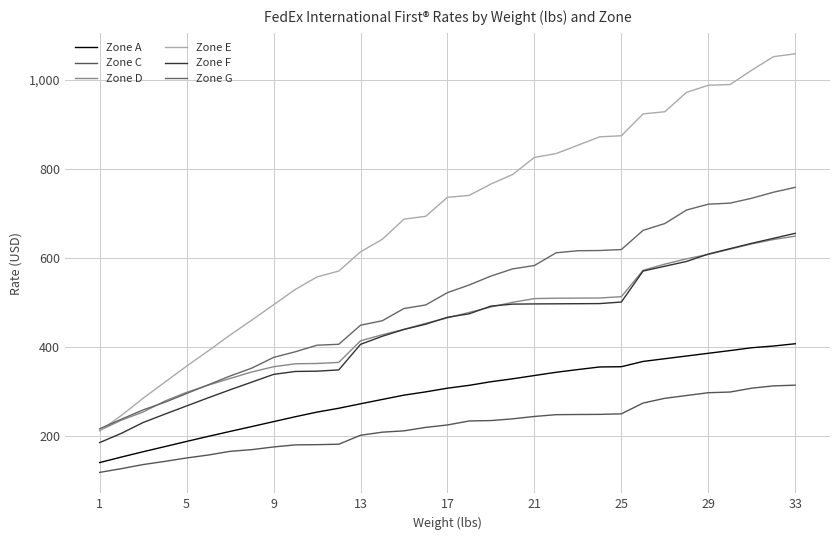

Is this an area chart (filled region under the line)?

No